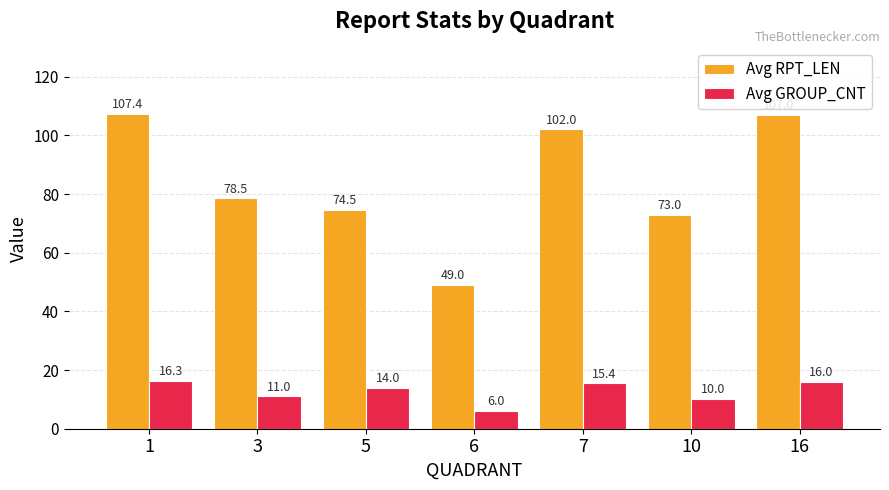

How many bars are there in total?

14